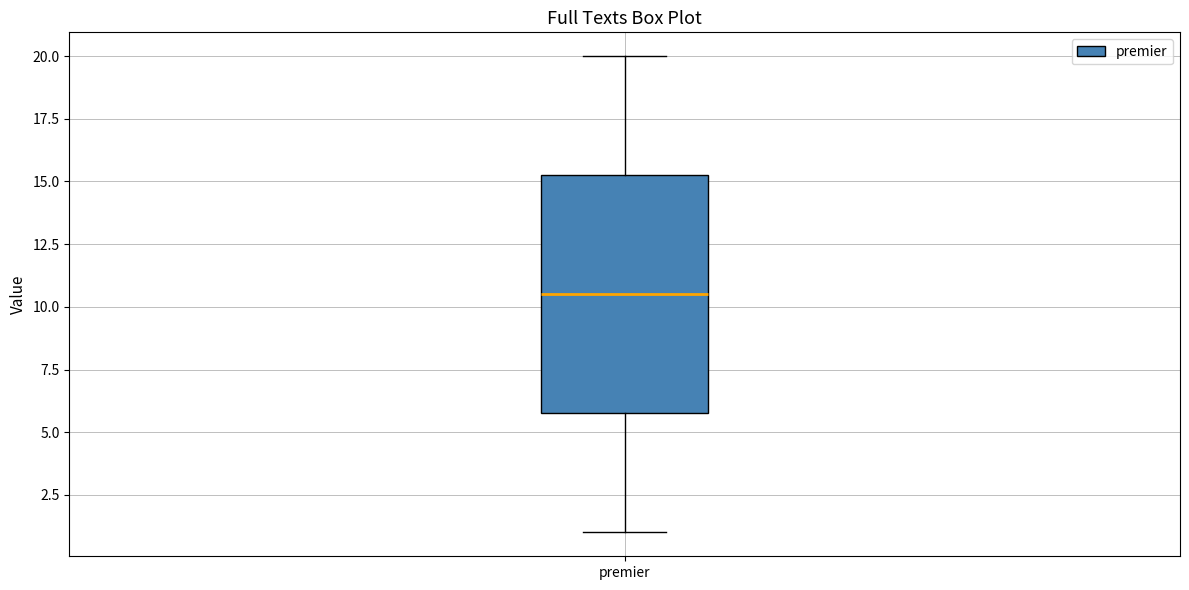

Transcribe this box plot: give where the median line is, the range the box spans, and where the two whiskers end, as read against the y-axis. The values are not printed on the chart, so give them approximately, as read against the axis.

median 10.5, box 6.0 to 15.5, whiskers 1.0 to 20.0